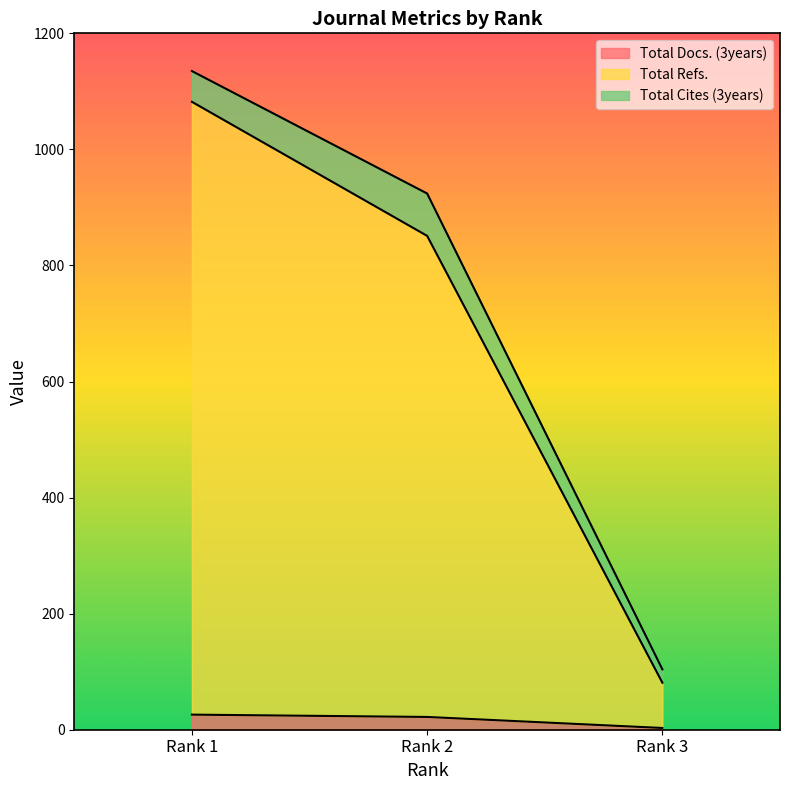

Count the Total Docs. (3years) values in the range 3 to 26.

3